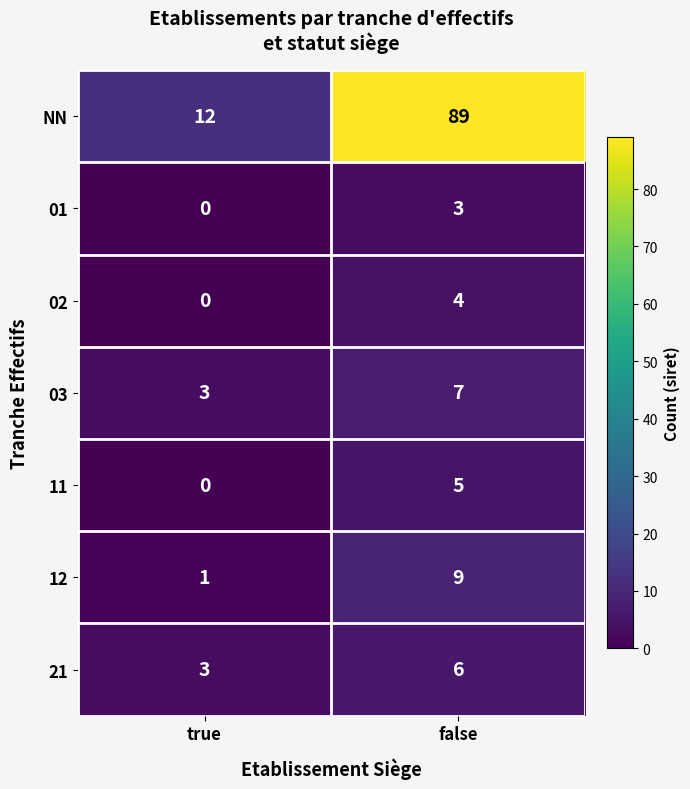

At which category is the sum across all series the highest?

false